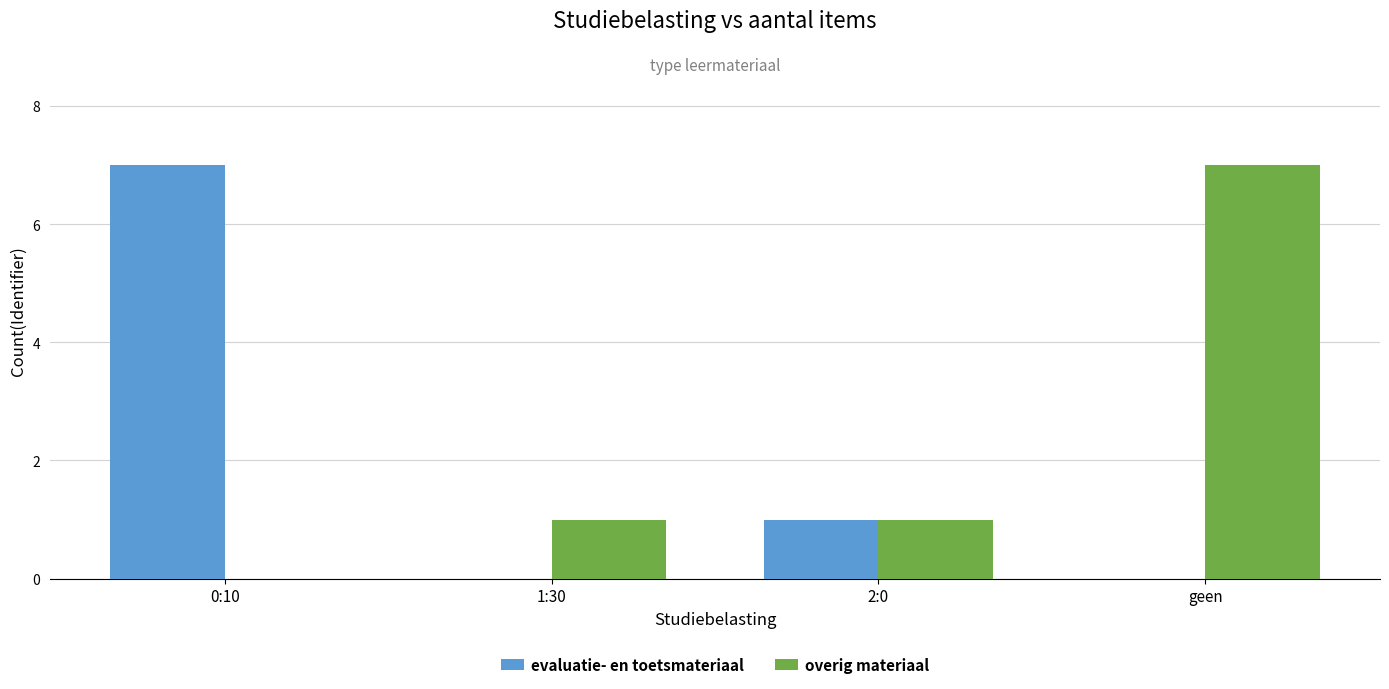

Which category has the highest value in the evaluatie- en toetsmateriaal series?

0:10